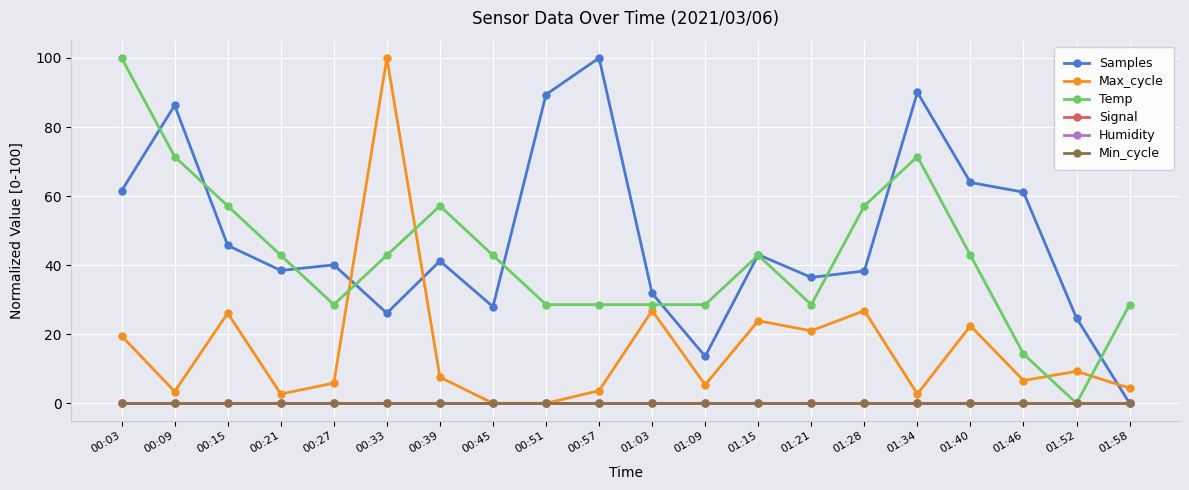

Is this an area chart (filled region under the line)?

No